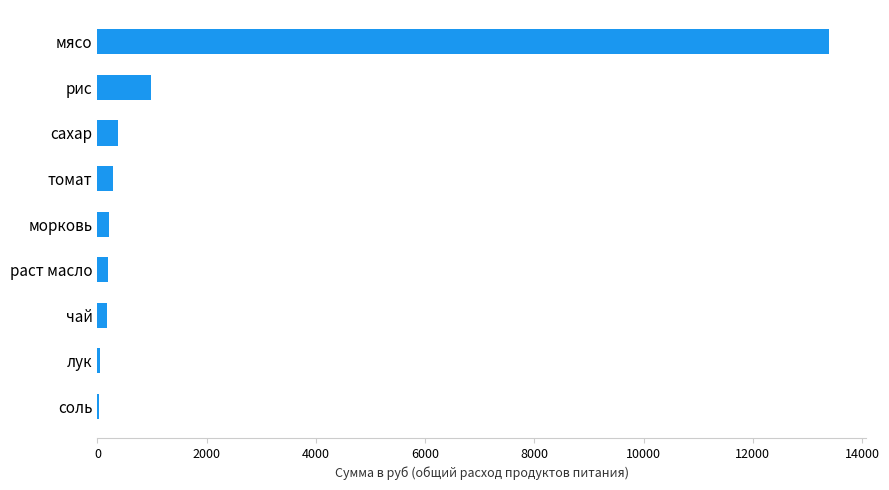

How many series are shown in this chart?

1